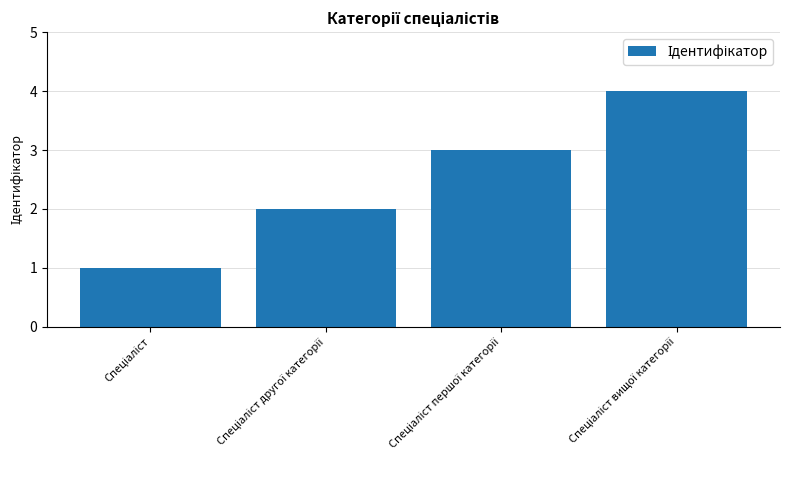

What is the difference between the maximum and minimum values?

3